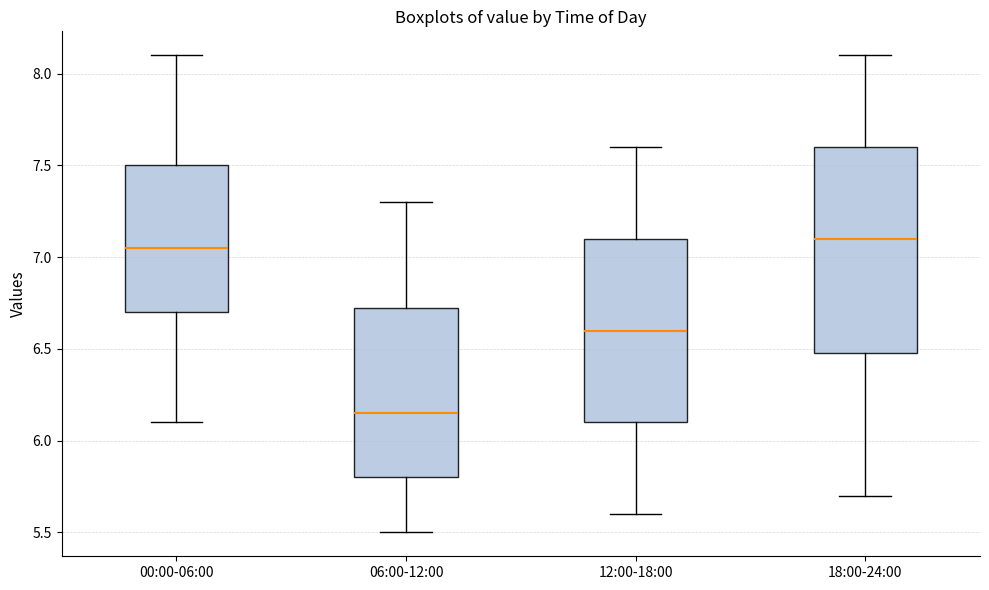

Reading left to right, transcribe this box plot: for each box, give where its median line is, the range the box spans, and where its two whiskers end, as read against the y-axis. The values are not printed on the chart, so give them approximately, as read against the axis.

00:00-06:00: median 7.05, box 6.70 to 7.50, whiskers 6.10 to 8.10
06:00-12:00: median 6.15, box 5.80 to 6.75, whiskers 5.50 to 7.30
12:00-18:00: median 6.60, box 6.10 to 7.10, whiskers 5.60 to 7.60
18:00-24:00: median 7.10, box 6.50 to 7.60, whiskers 5.70 to 8.10